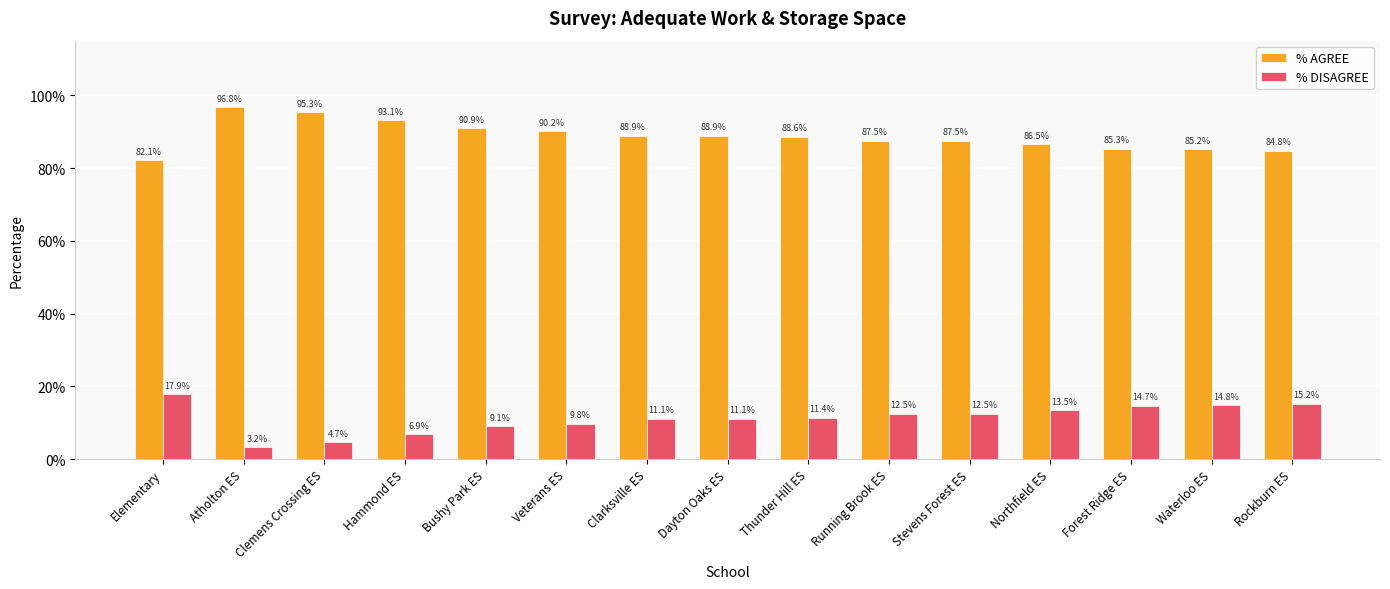

Rank the series at Northfield ES from lowest to highest value.

% DISAGREE, % AGREE